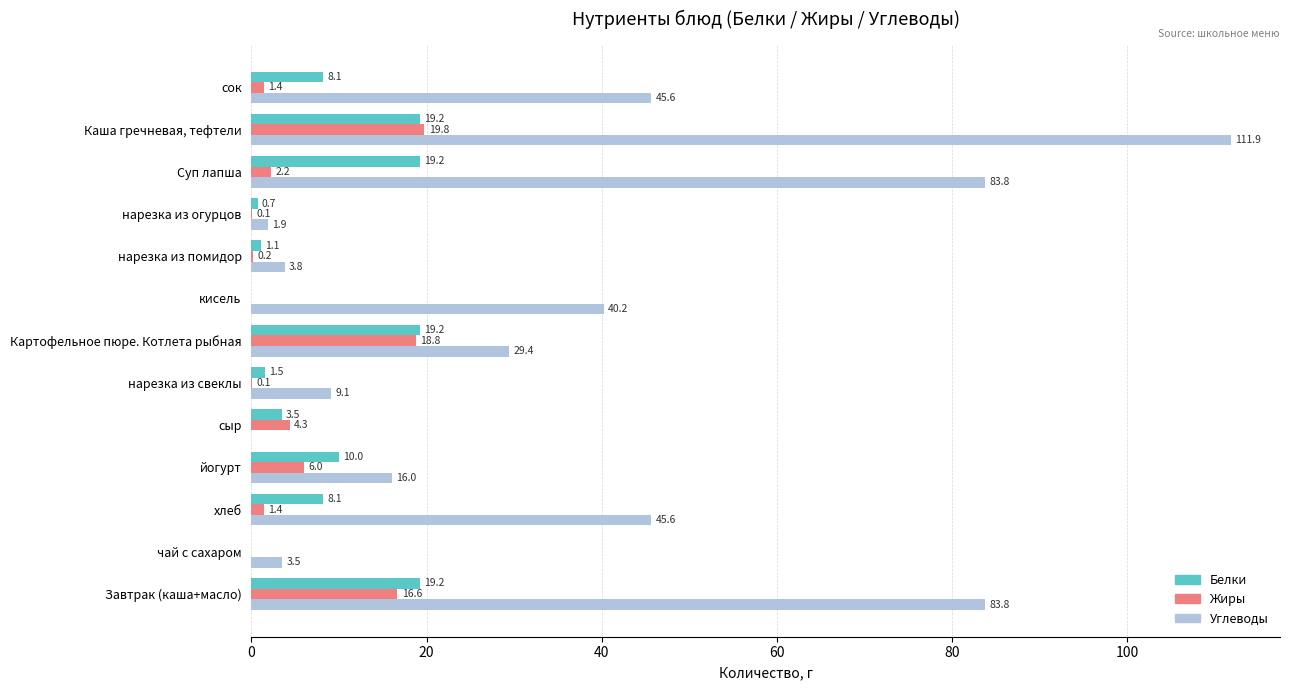

What is the sum of all Белки values?

110.0